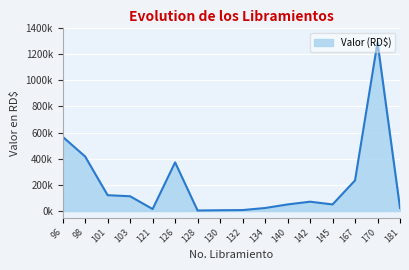

List the labels in order of value, smallest first.

128, 130, 132, 121, 134, 181, 140, 145, 142, 103, 101, 167, 126, 98, 96, 170